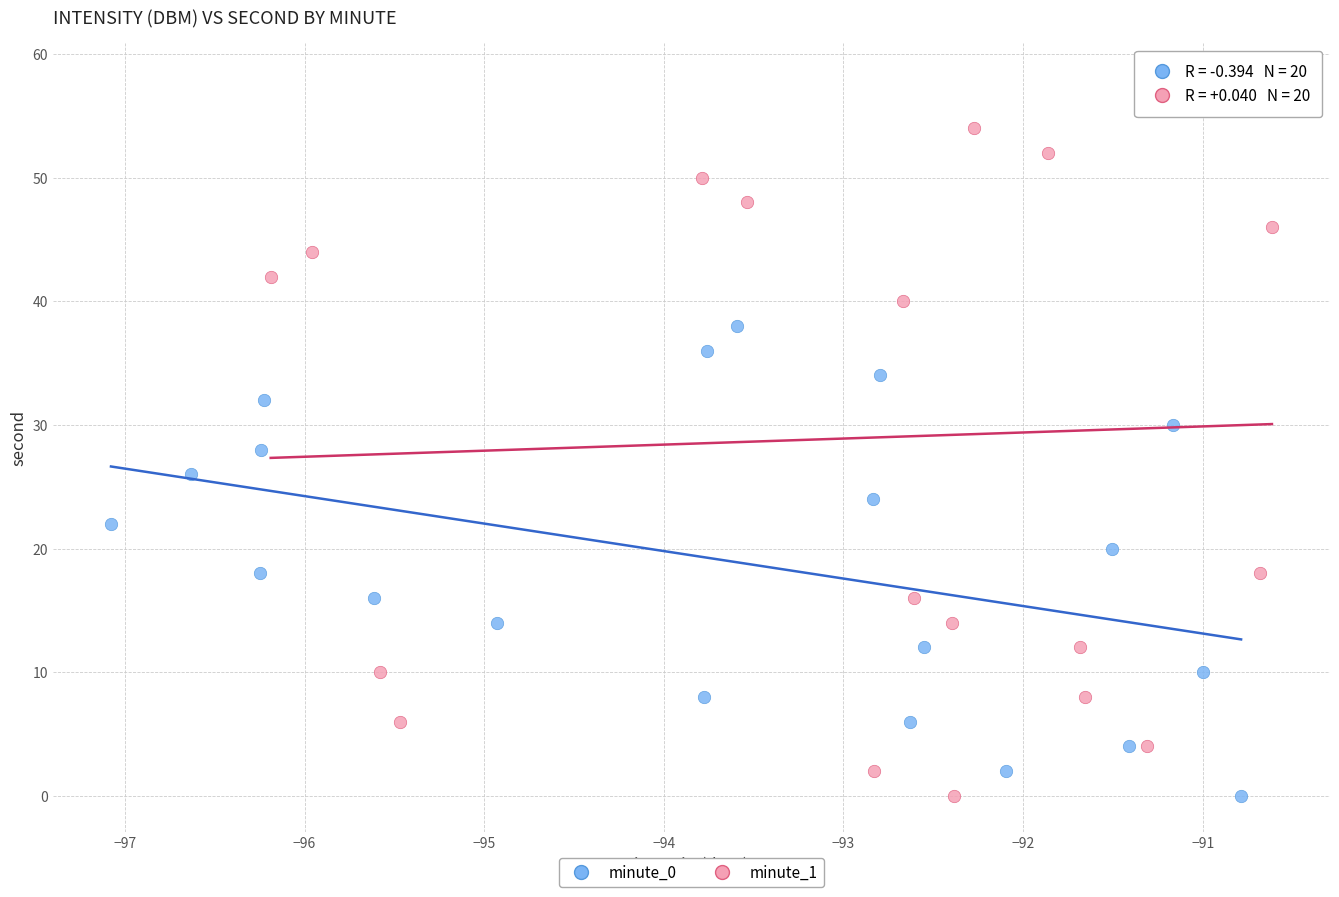

Which series has the widest spread of Y values?

minute_1